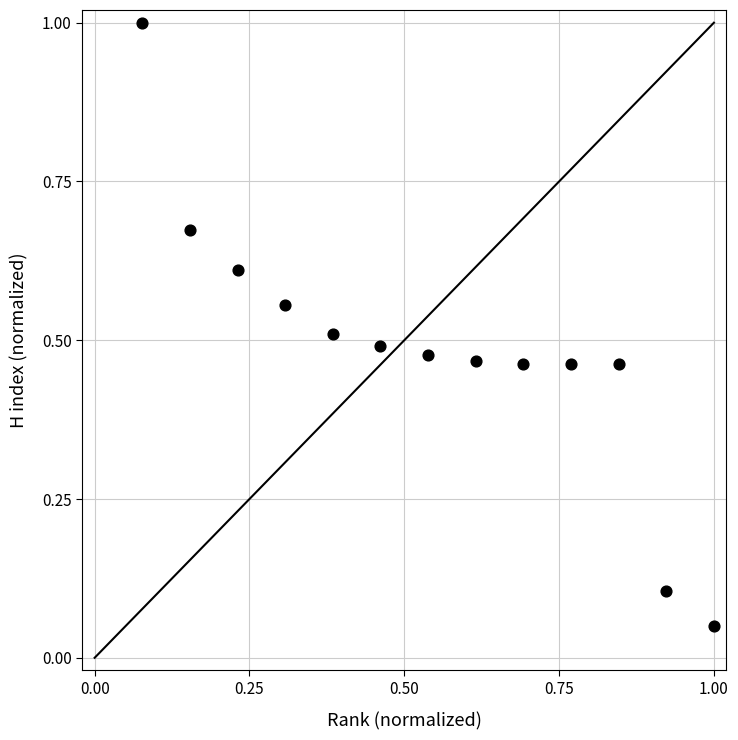

What is the range of X values (max minus min)?

0.9